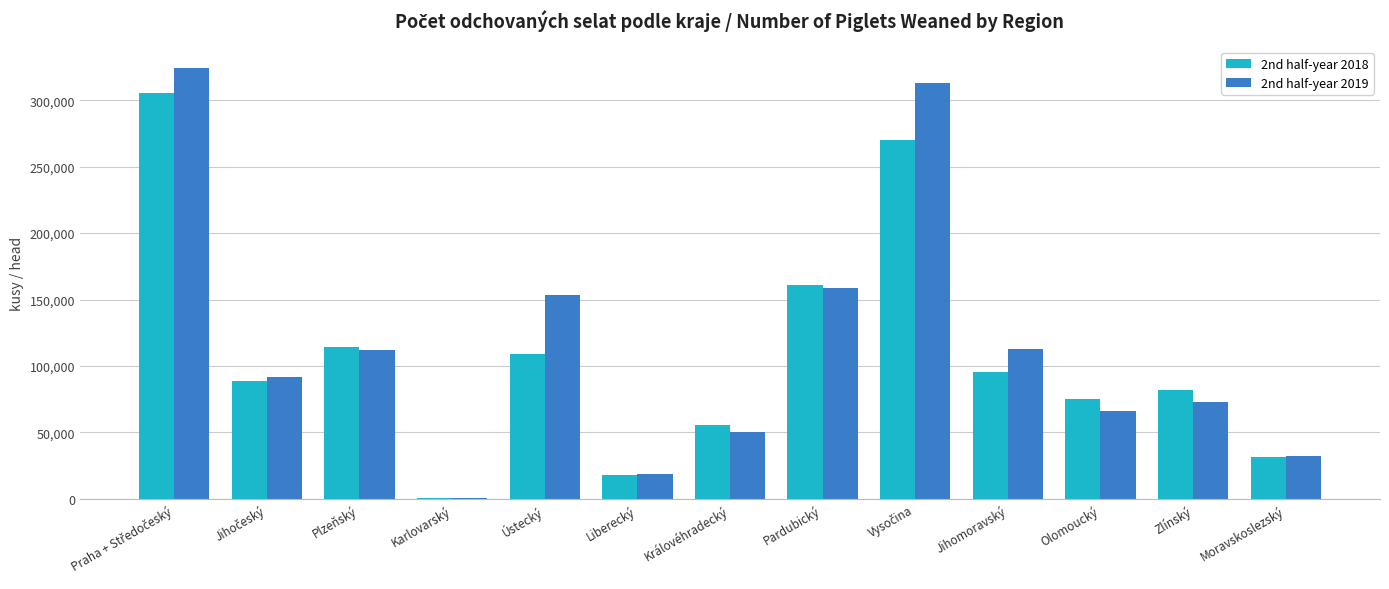

The value of 2nd half-year 2019 at Moravskoslezský is 14886. True or false?

False